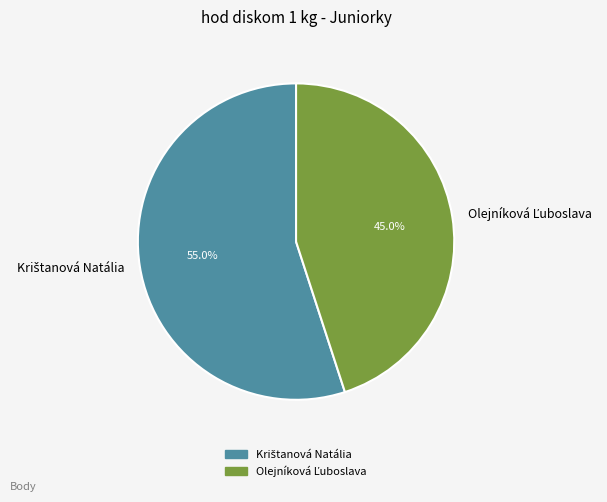

Is there any slice that represents more than half of the pie?

Yes